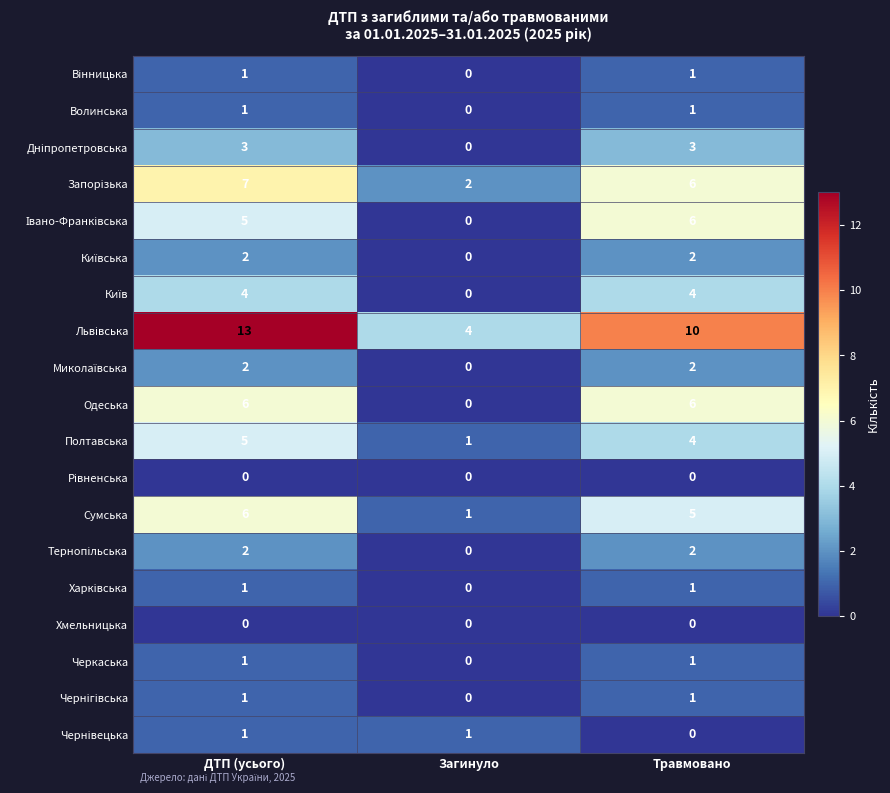

What is the average value of the Одеська series?

4